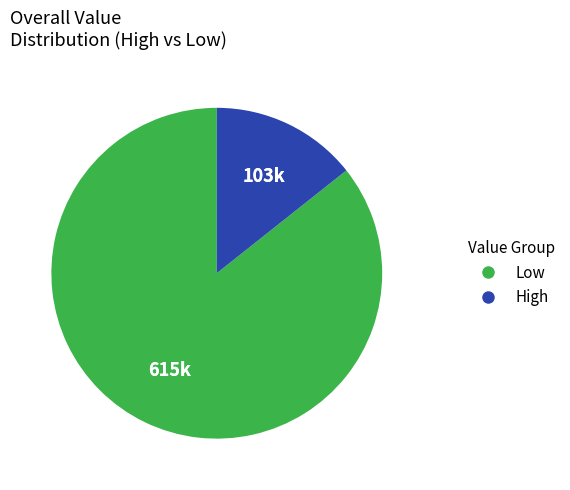

Is there any slice that represents more than half of the pie?

Yes